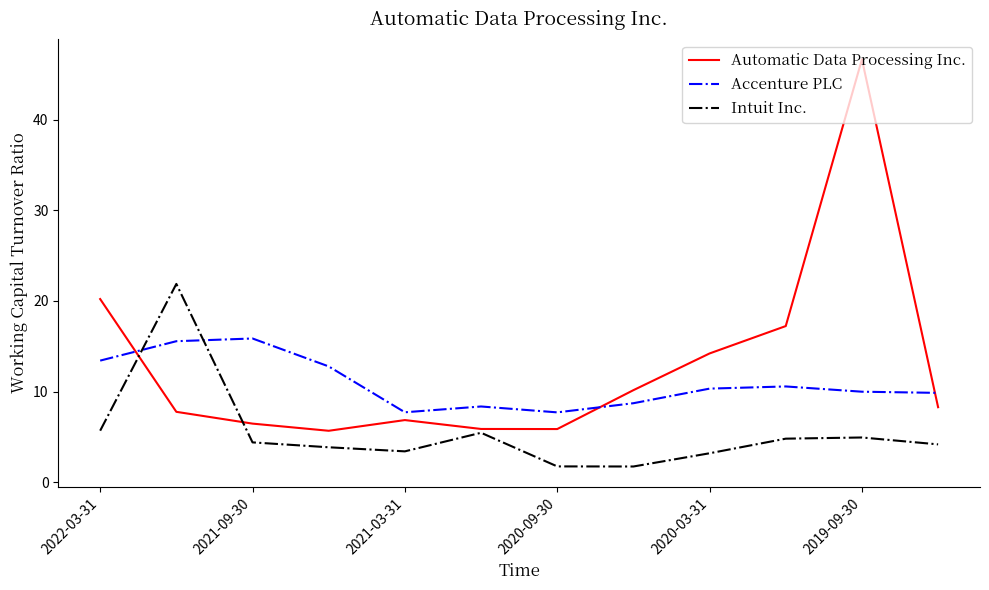

Which series has the largest total across all categories?

Automatic Data Processing Inc.